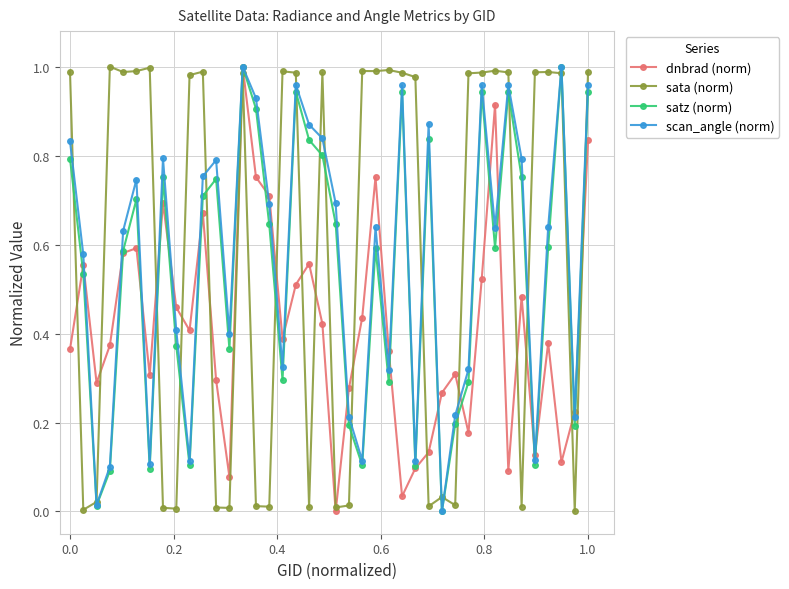

True or false: scan_angle (norm) has more than 0 points higher than both neighbors.

True